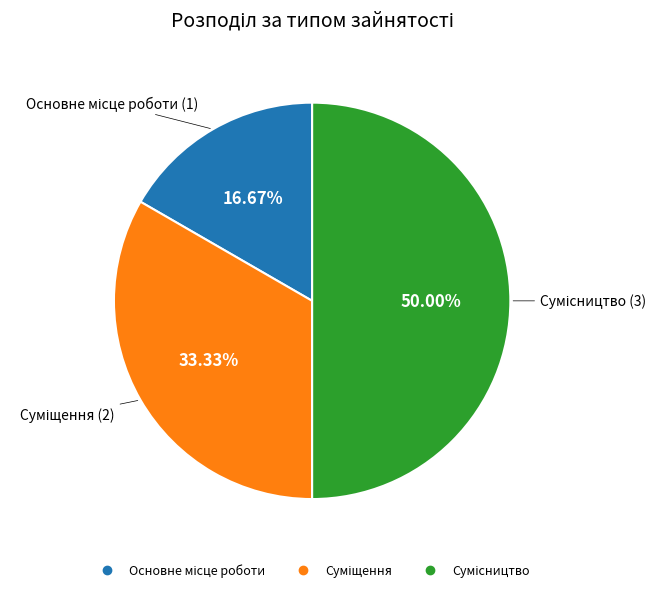

What is the total percentage of Основне місце роботи and Сумісництво?

66.7%